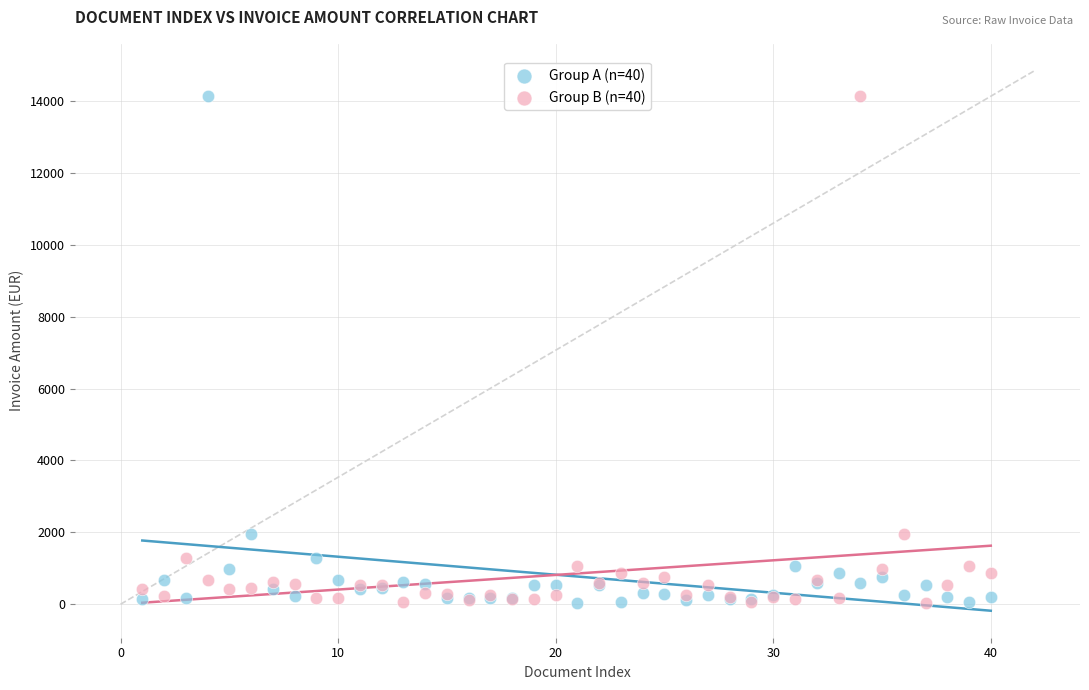

What is the X range (max minus min) for the scatter plot?

39.0